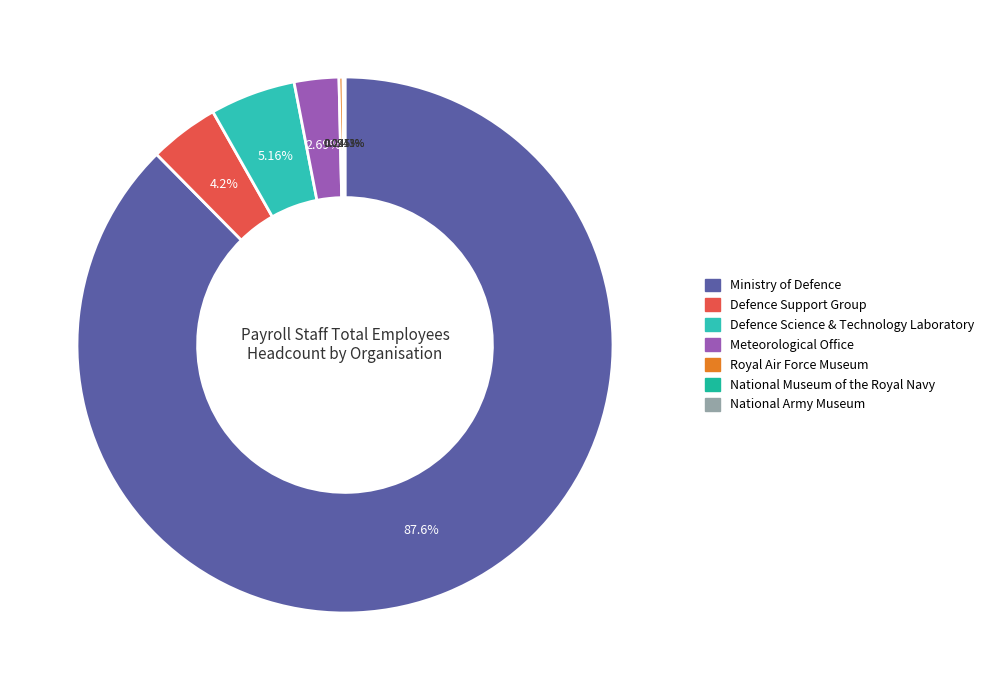

What is the largest slice in the pie chart?

Ministry of Defence